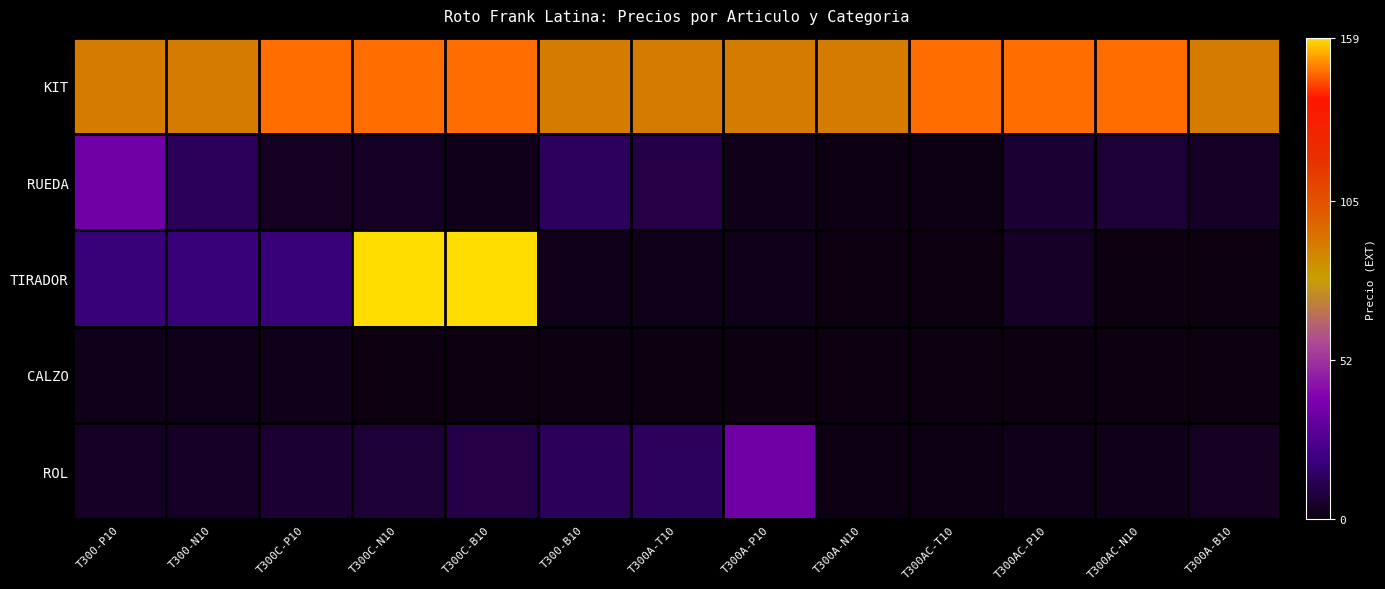

What is the spread (max minus min) of values at T300-B10?

90.1